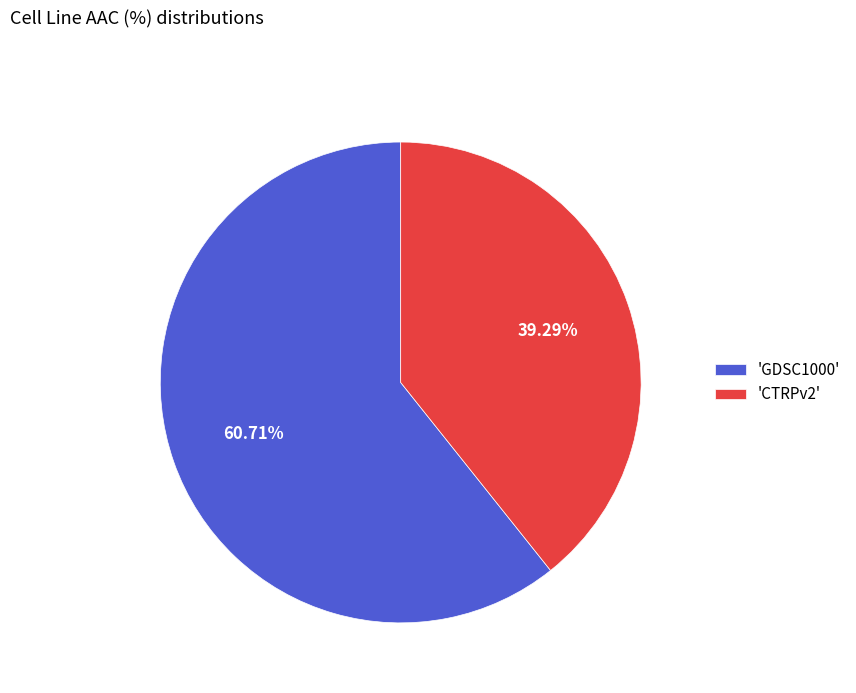

Which slice represents more than half of the pie?

'GDSC1000'